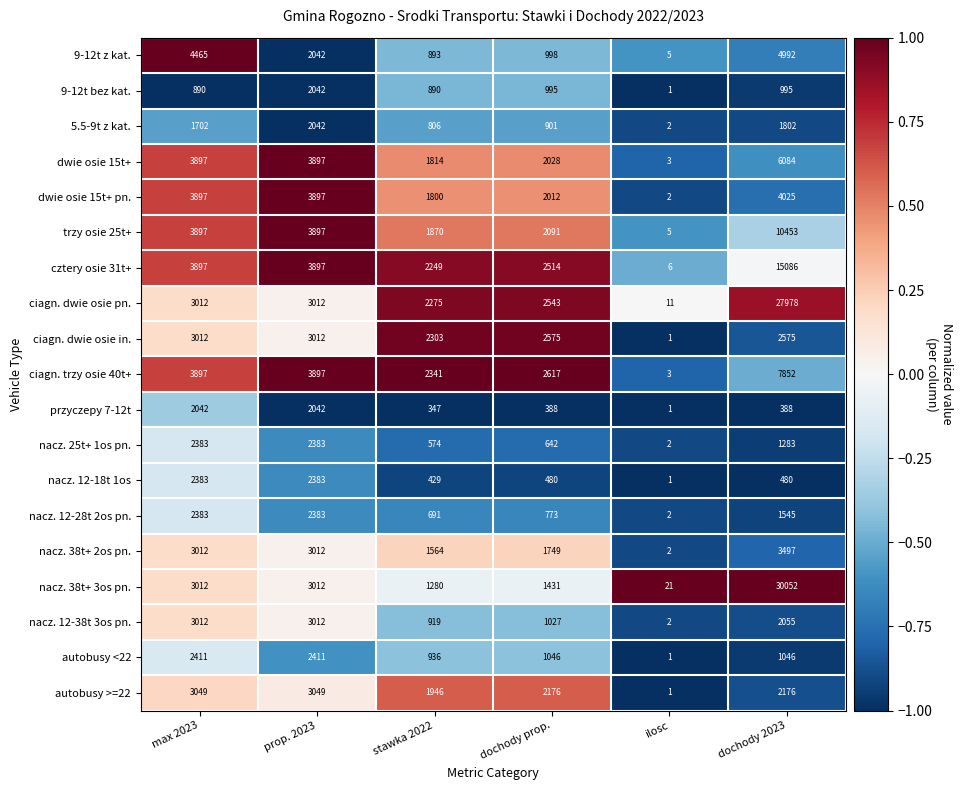

At which category is the sum across all series the highest?

dochody 2023